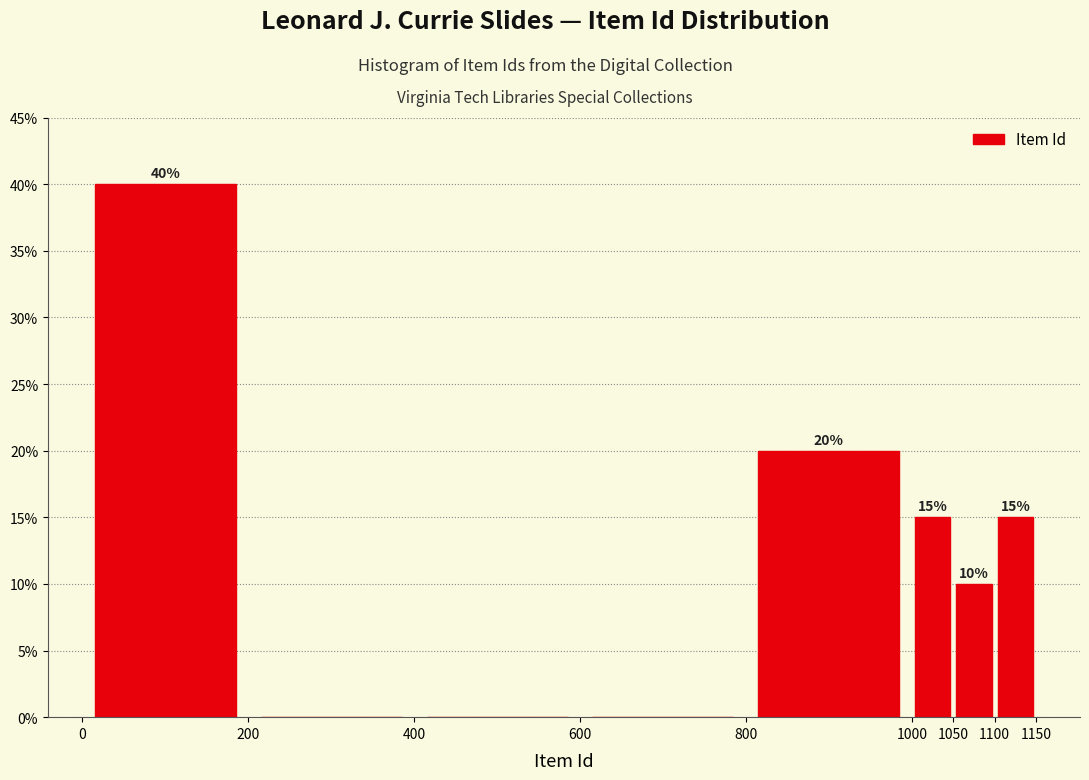

Over which range of the x-axis is the bar tallest?

0 to 200